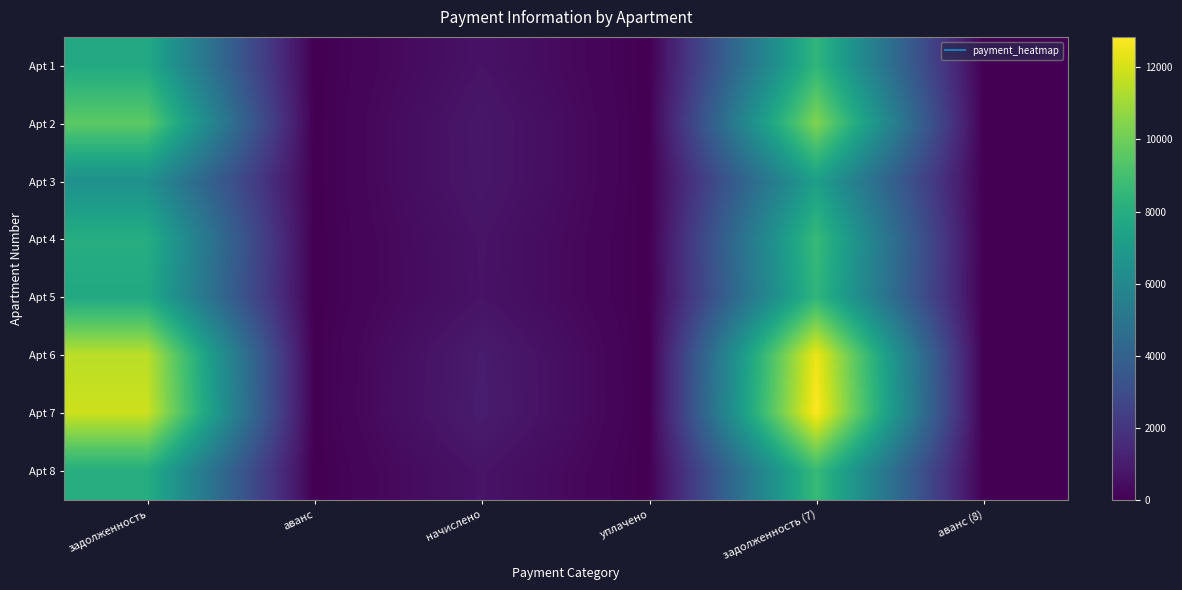

Reading left to right, what are all the values shown in this chart?

Apt 1: задолженность=7776.0	аванс=0.0	начислено=656.1	уплачено=0.0	задолженность (7)=8432.1	аванс (8)=0.0
Apt 2: задолженность=9619.2	аванс=0.0	начислено=811.6	уплачено=0.0	задолженность (7)=10430.8	аванс (8)=0.0
Apt 3: задолженность=6435.7	аванс=0.0	начислено=805.1	уплачено=0.0	задолженность (7)=7240.9	аванс (8)=0.0
Apt 4: задолженность=8006.4	аванс=0.0	начислено=675.5	уплачено=0.0	задолженность (7)=8681.9	аванс (8)=0.0
Apt 5: задолженность=7776.0	аванс=0.0	начислено=656.1	уплачено=0.0	задолженность (7)=8432.1	аванс (8)=0.0
Apt 6: задолженность=11539.2	аванс=0.0	начислено=973.6	уплачено=0.0	задолженность (7)=12512.8	аванс (8)=0.0
Apt 7: задолженность=11846.4	аванс=0.0	начислено=999.5	уплачено=0.0	задолженность (7)=12845.9	аванс (8)=0.0
Apt 8: задолженность=8006.4	аванс=0.0	начислено=675.5	уплачено=0.0	задолженность (7)=8681.9	аванс (8)=0.0